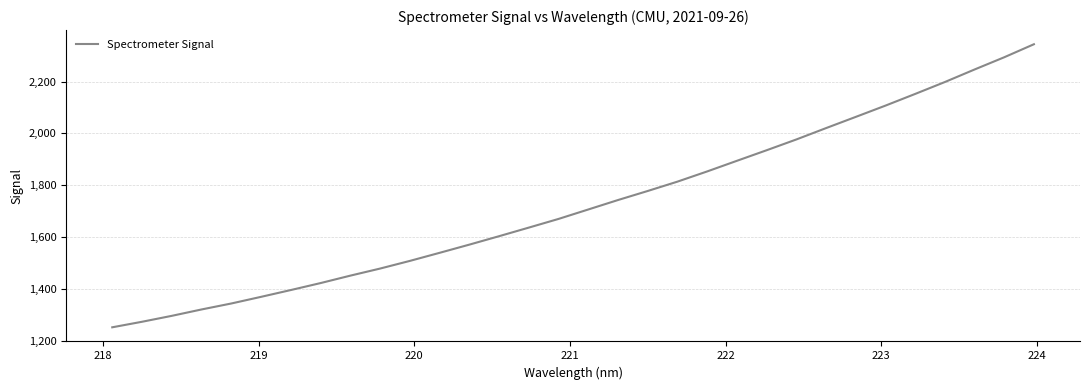

What is the maximum value shown in the chart?

2344.2